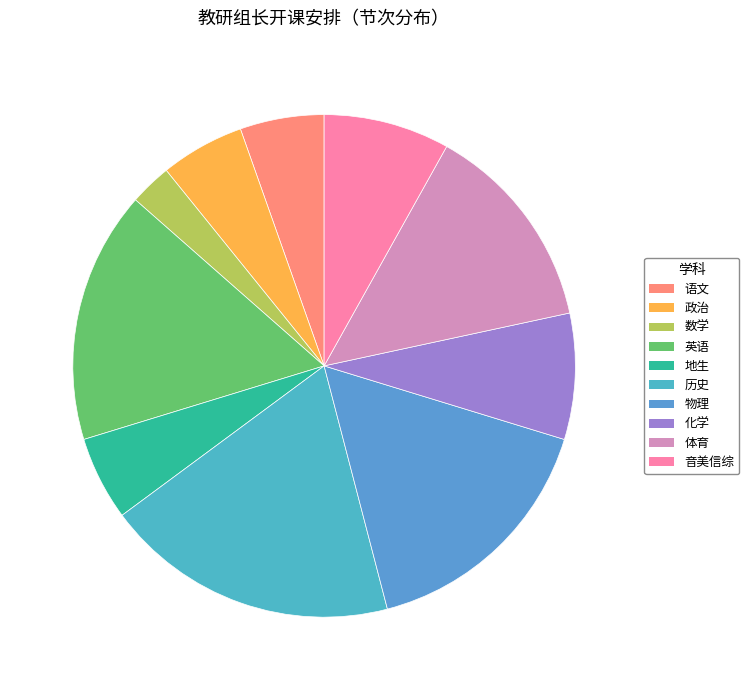

To the nearest percent, what percentage of the pie is 历史?

19%